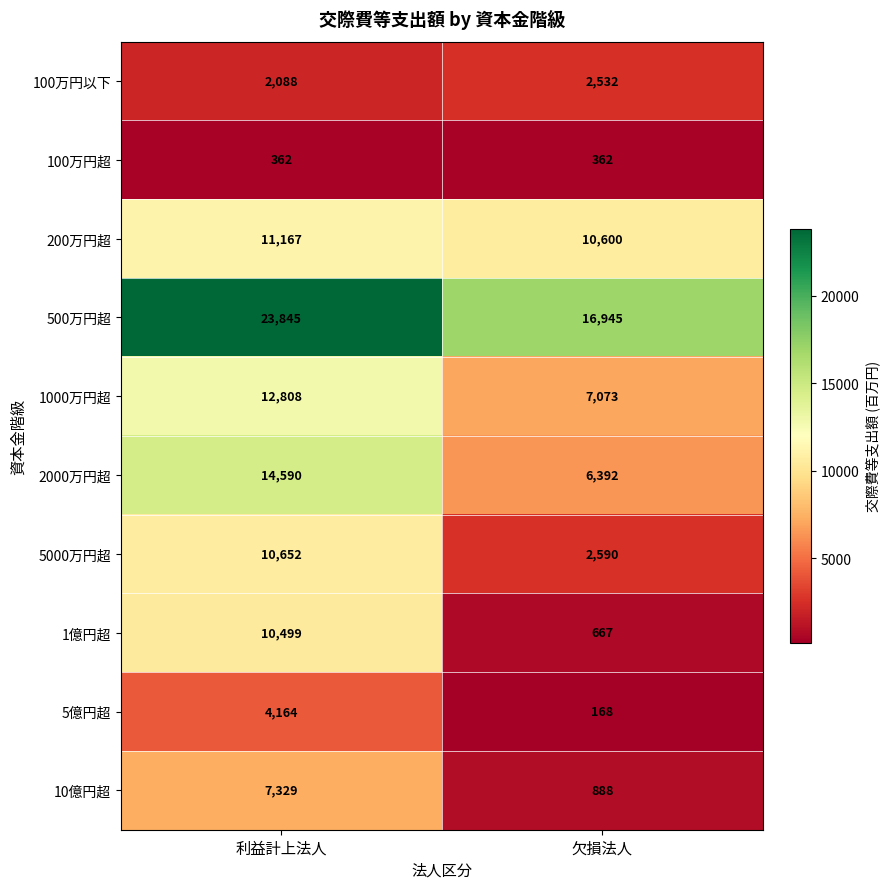

Reading right to left, transcribe all the data shown in this chart.

100万円以下: 2532	2088
100万円超: 362	362
200万円超: 10600	11167
500万円超: 16945	23845
1000万円超: 7073	12808
2000万円超: 6392	14590
5000万円超: 2590	10652
1億円超: 667	10499
5億円超: 168	4164
10億円超: 888	7329